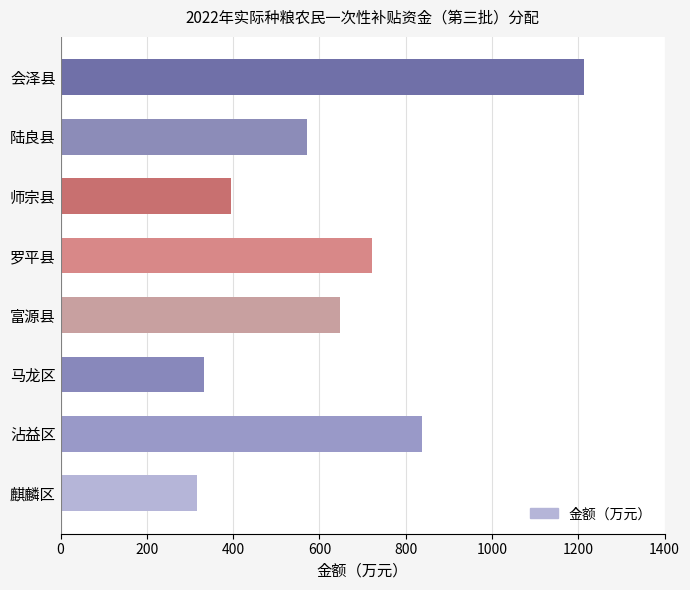

How many data points does each series have?

8